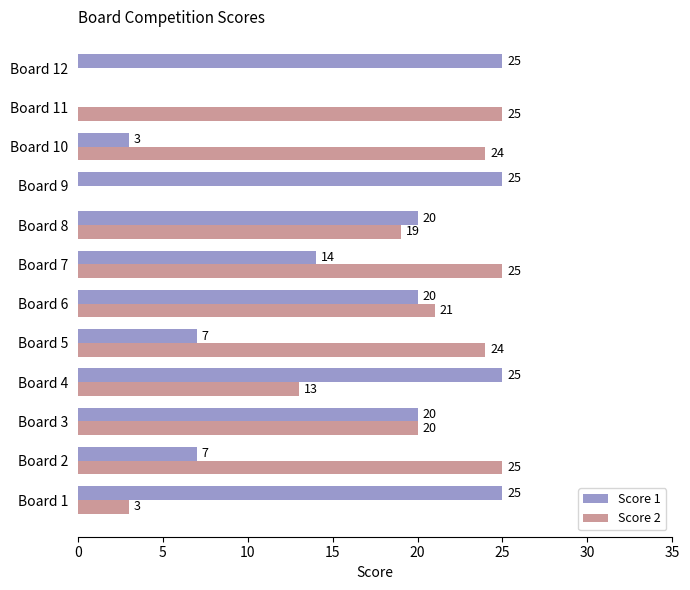

What is the highest value of the Score 1 series?

25